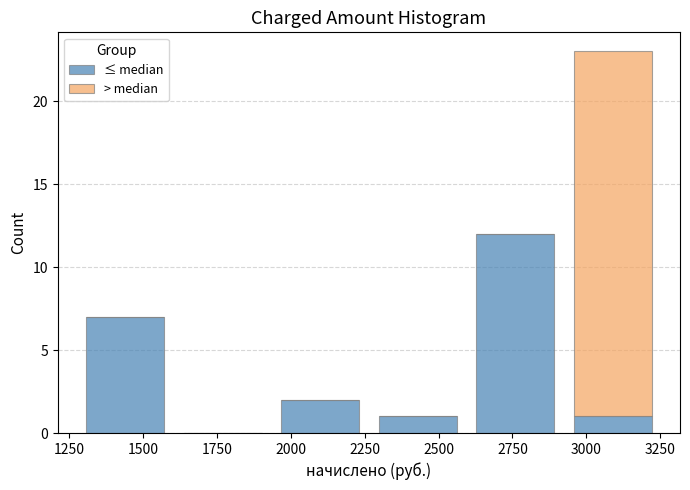

Which range on the x-axis has the tallest stacked bar (by total height)?

2900 to 3250